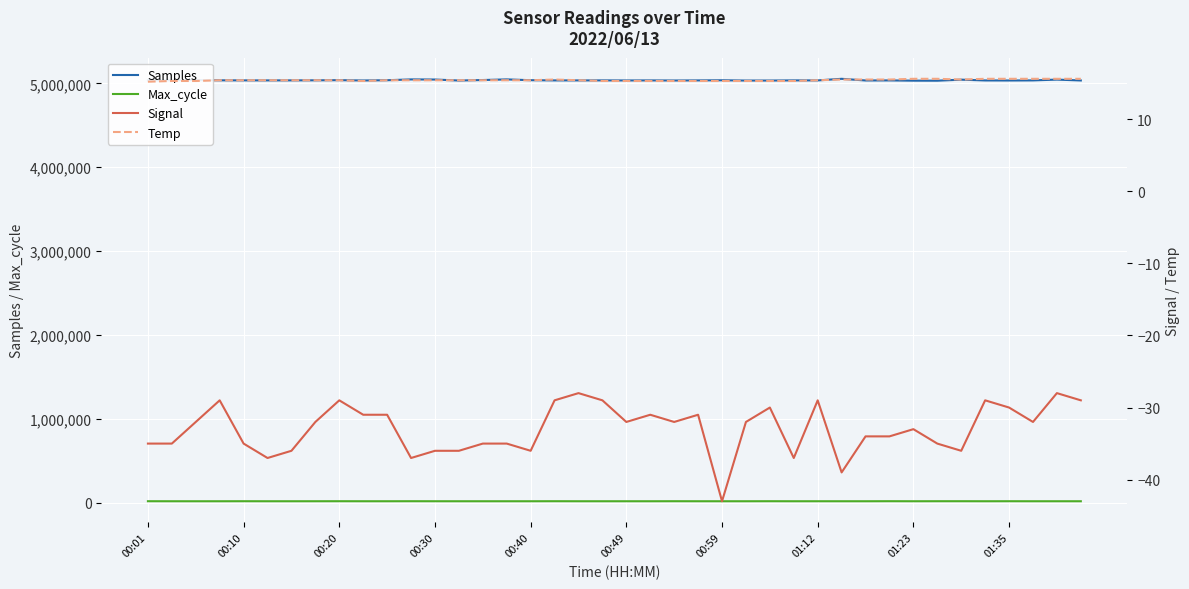

True or false: Samples and Max_cycle intersect in this chart.

False